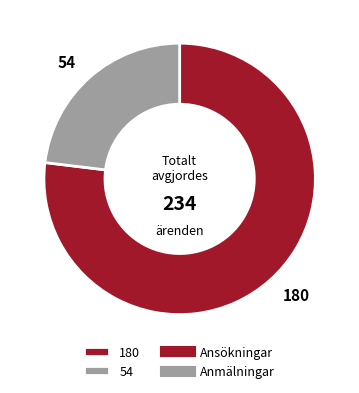

Is 180 the majority of the pie?

Yes